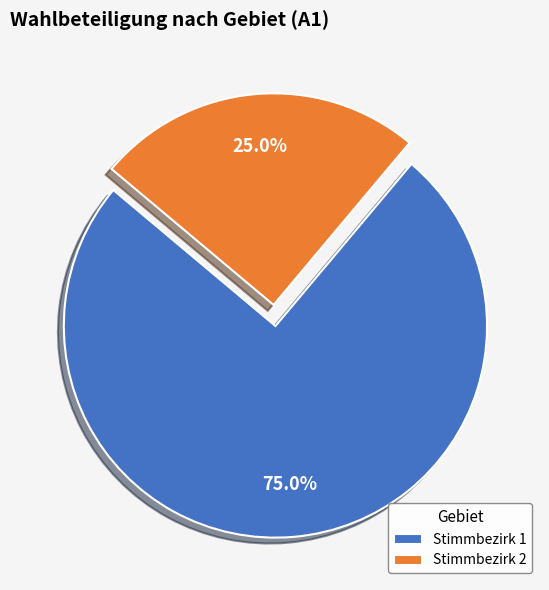

What is the ratio of the value at Stimmbezirk 1 to the value at Stimmbezirk 2?

3.0